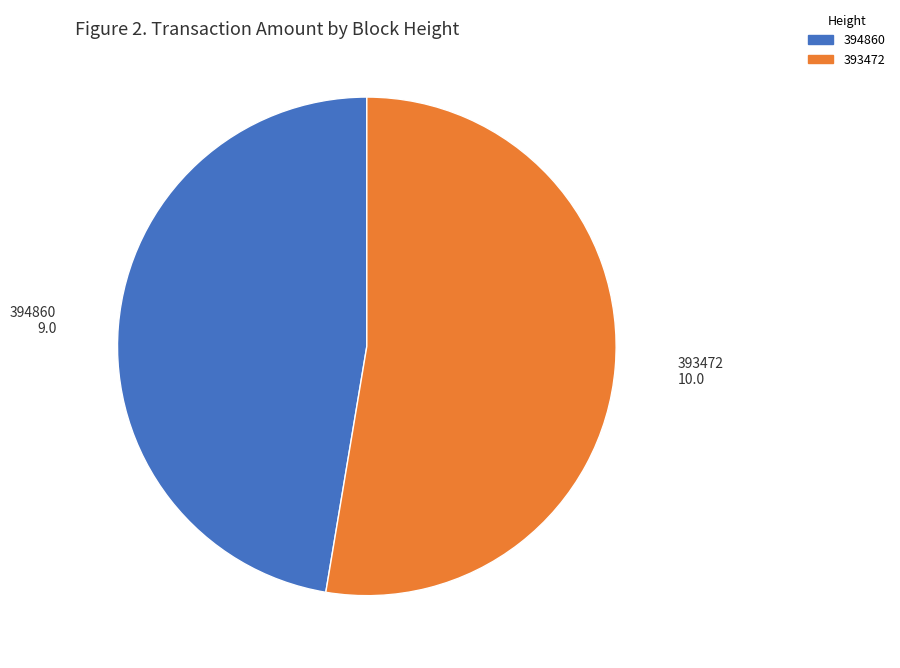

Which slice is the largest?

393472